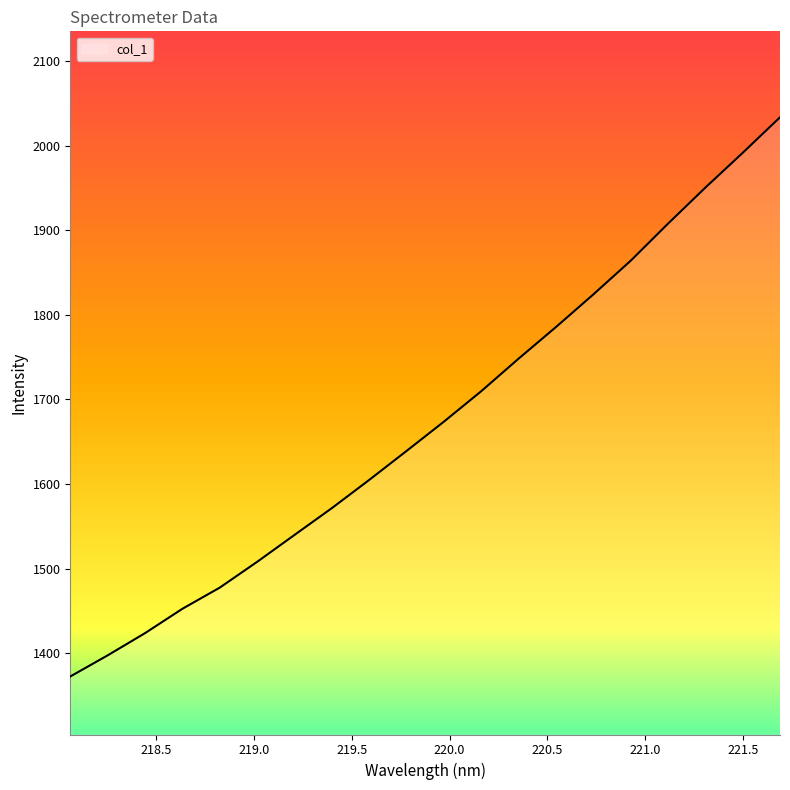

What is the greatest value displayed?

2033.7